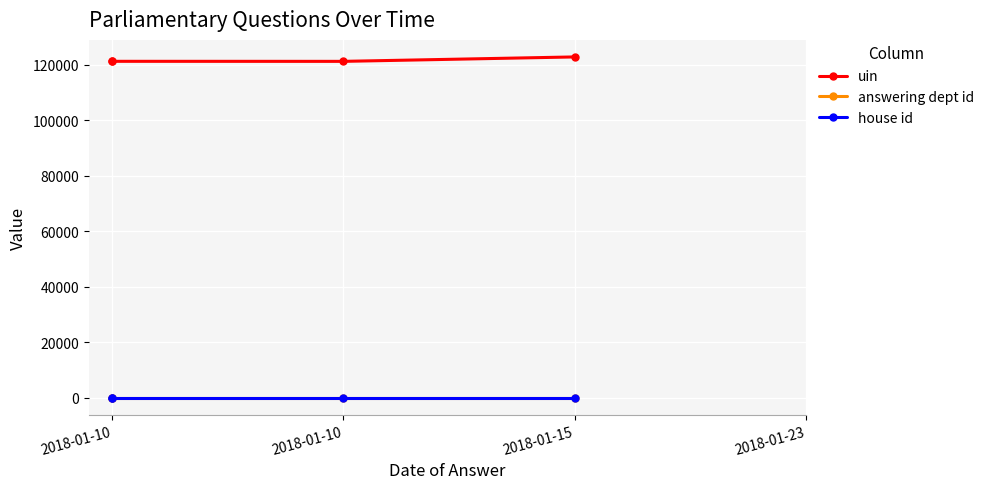

Rank the categories by house id value from lowest to highest.

2018-01-10, 2018-01-10, 2018-01-10, 2018-01-15